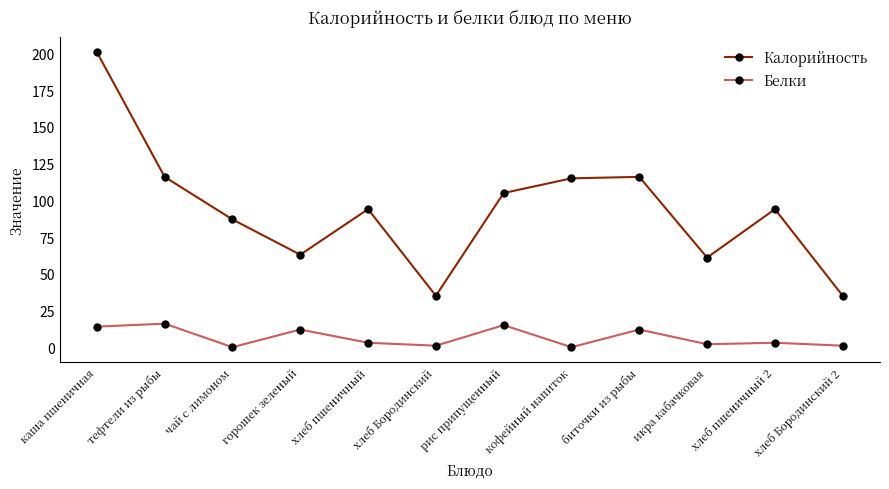

What value does the Белки series have at каша пшеничная, to the nearest 10?

10